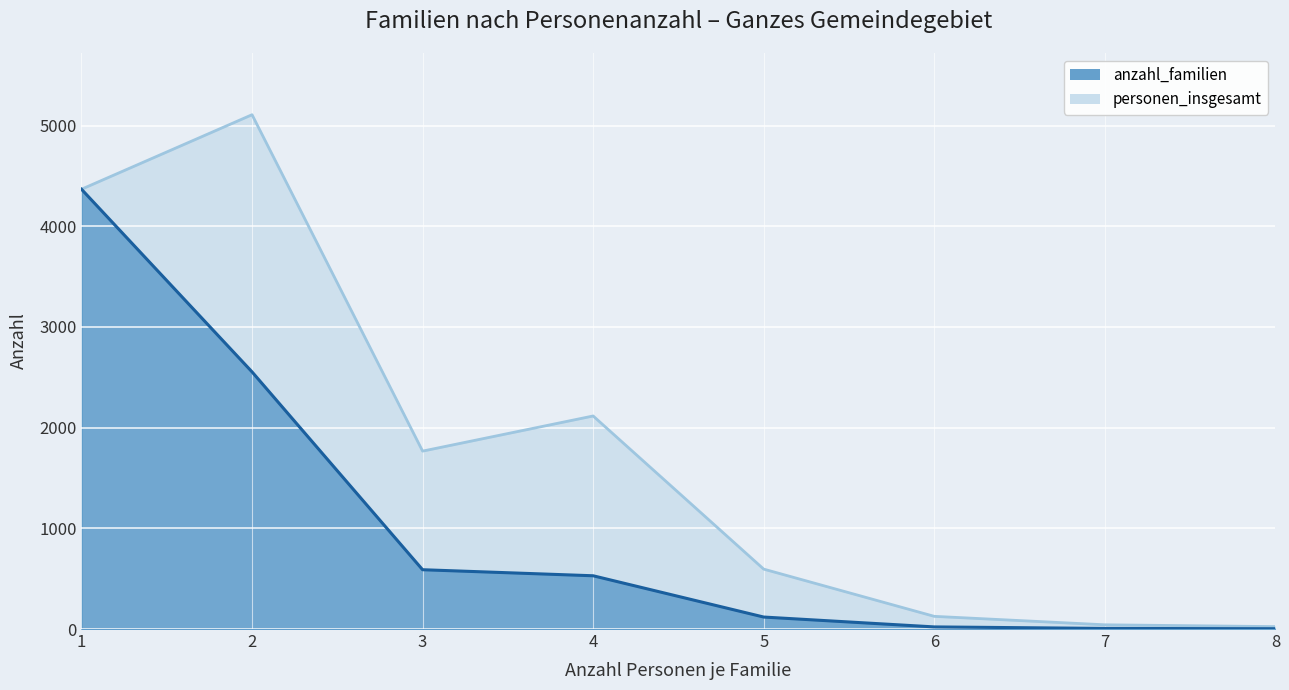

What is the average value of the anzahl_familien series?

1024